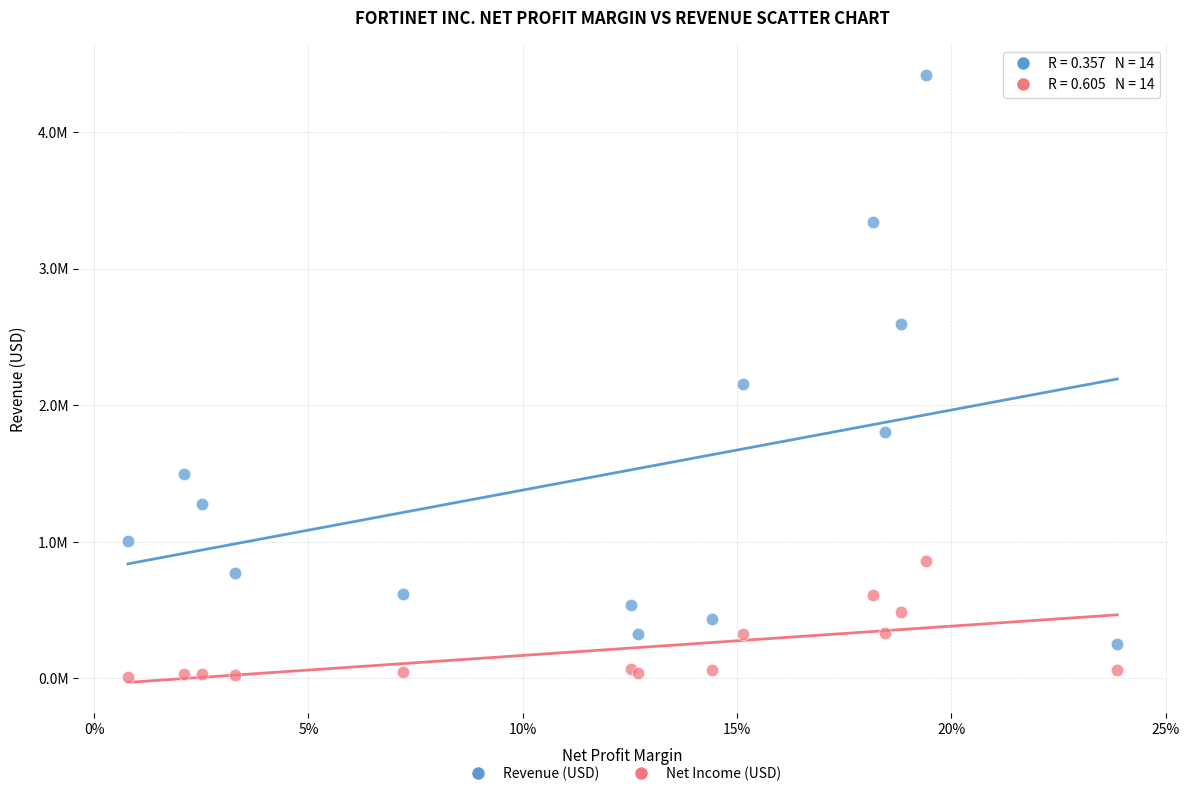

Which series reaches the maximum Y coordinate?

Revenue (USD)